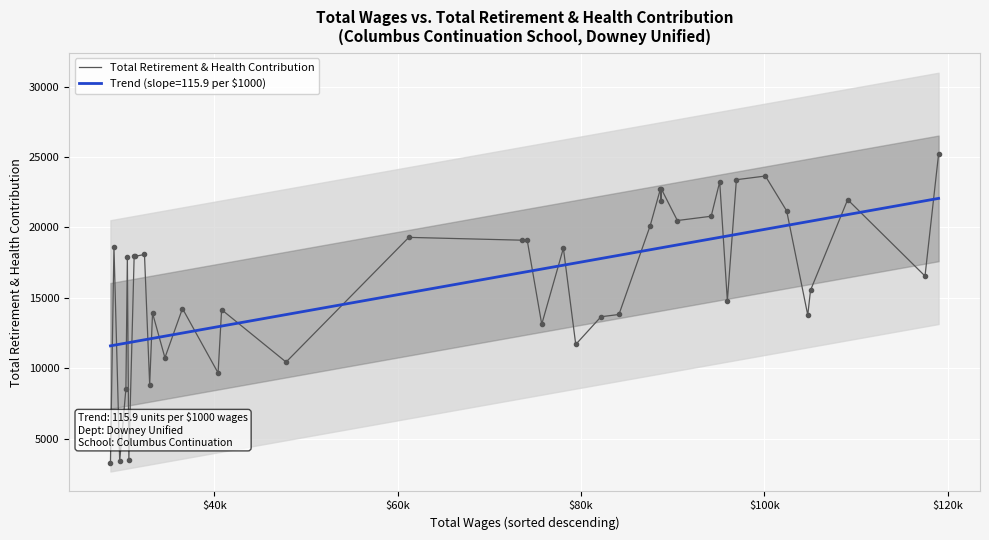

What is the maximum value for Total Retirement & Health Contribution?

25209.0